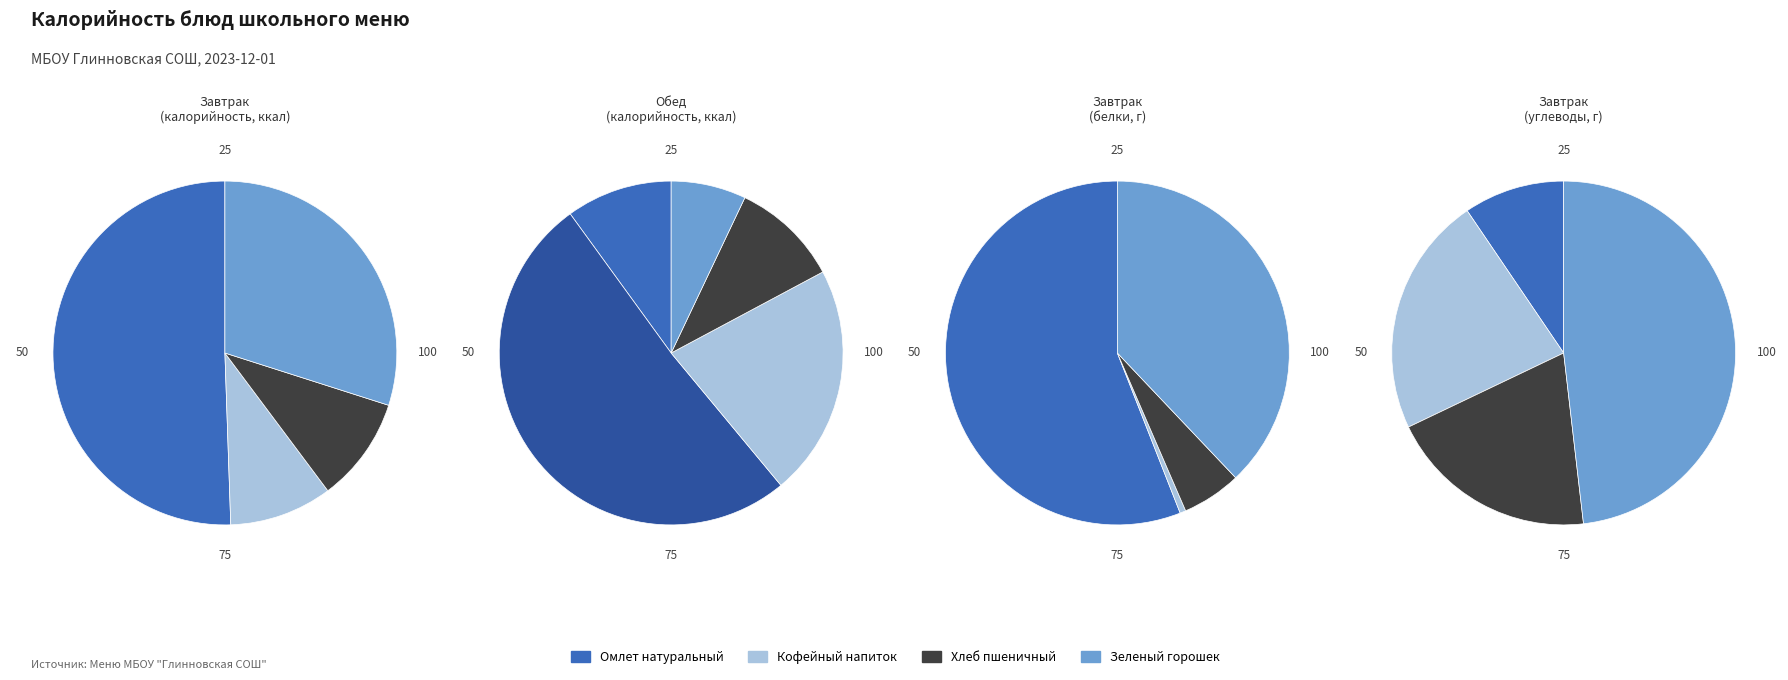

How many slices are in this pie chart?

4